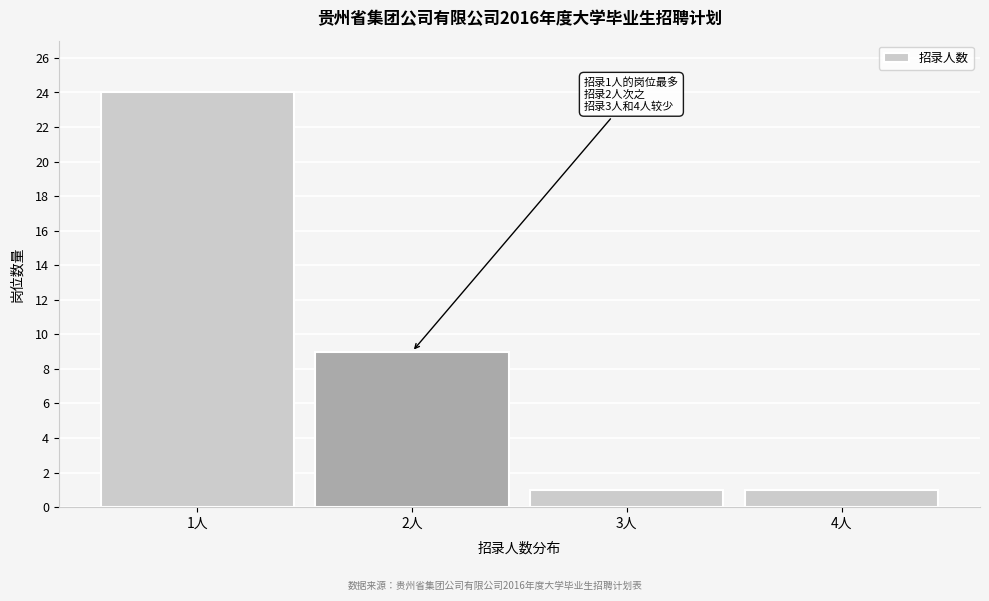

Which range on the x-axis has the tallest bar?

0.5 to 1.5